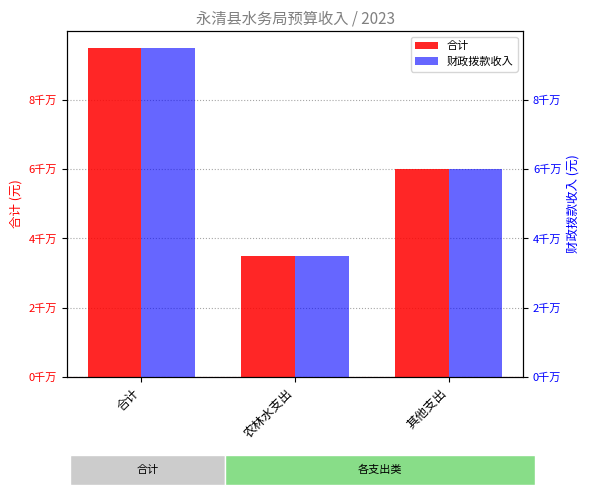

List the series in order of their peak value, lowest first.

合计, 财政拨款收入